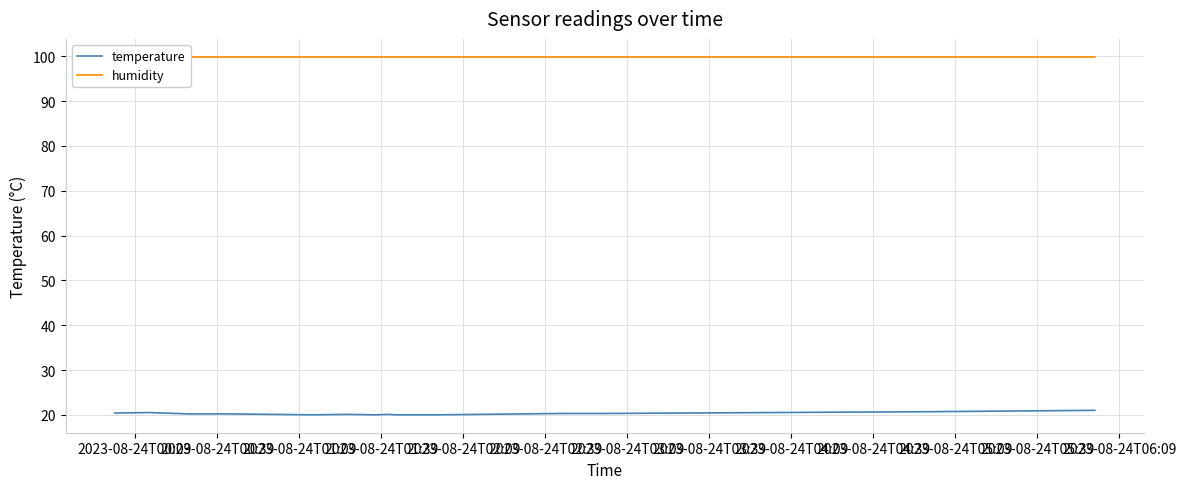

True or false: humidity and temperature intersect in this chart.

False